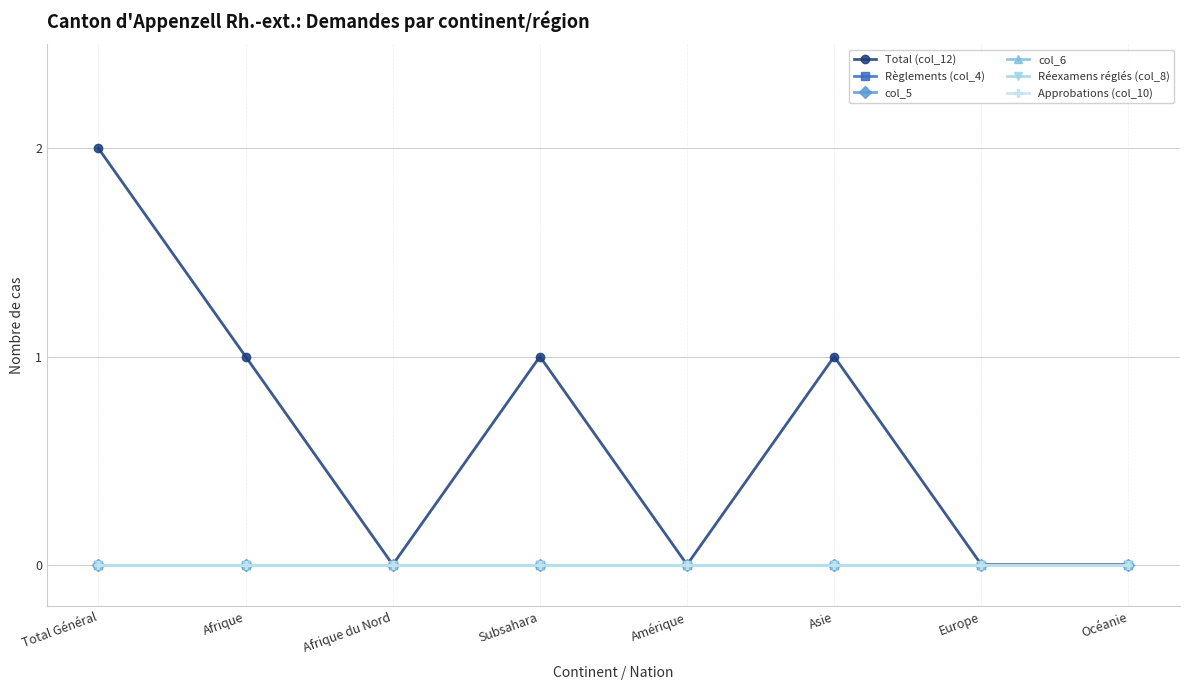

Which category has the highest value in the Total (col_12) series?

Total Général